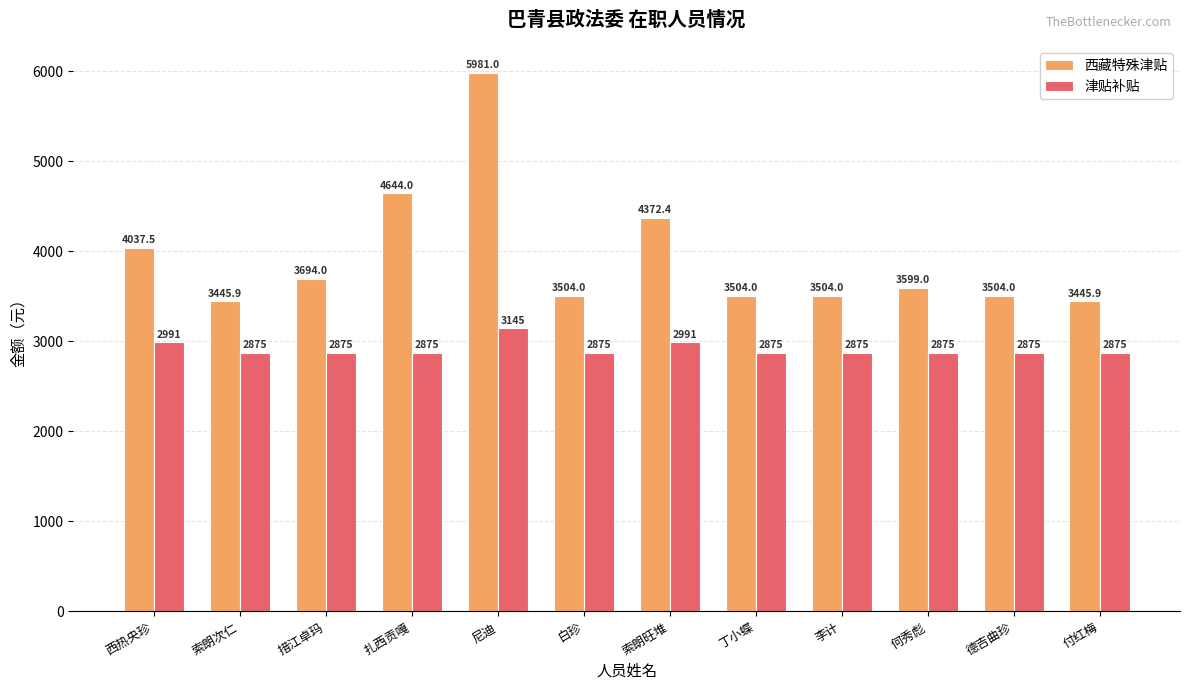

What is the approximate value of 津贴补贴 at 丁小蝶?

2875.0